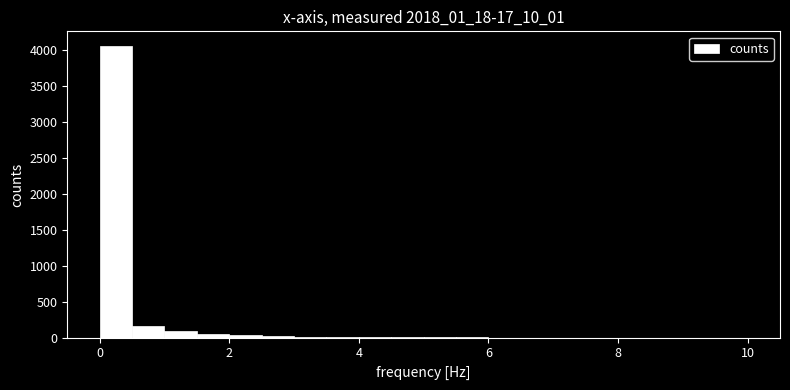

Around what value on the x-axis is the tallest bar? Give the approximate position of its centre, as read against the axis.

0.2